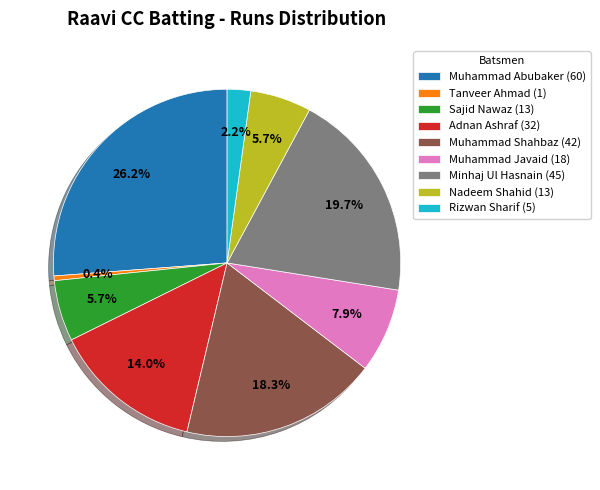

Count the number of slices in the pie.

9